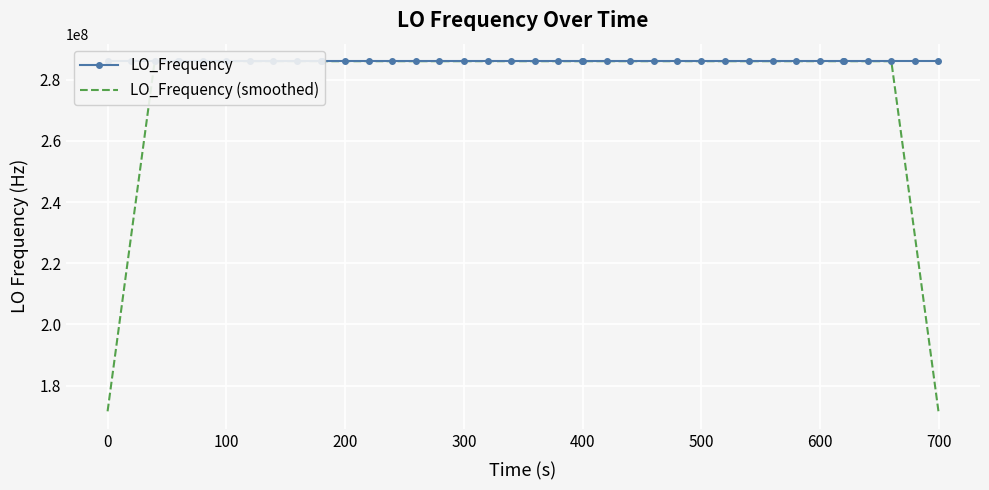

What is the minimum value for LO_Frequency (smoothed)?

171628198.5